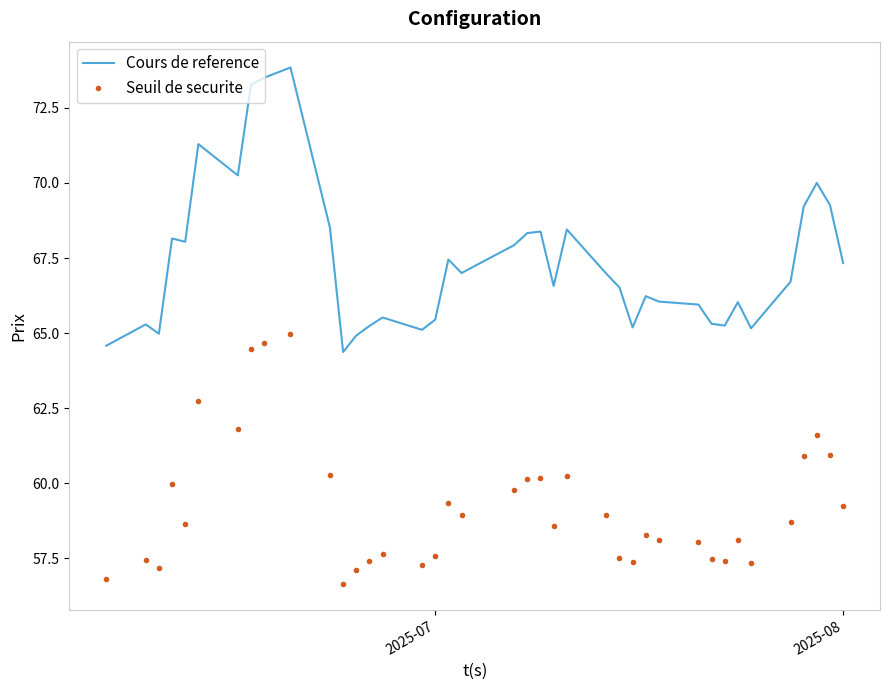

What is the minimum value for Cours de reference?

64.4